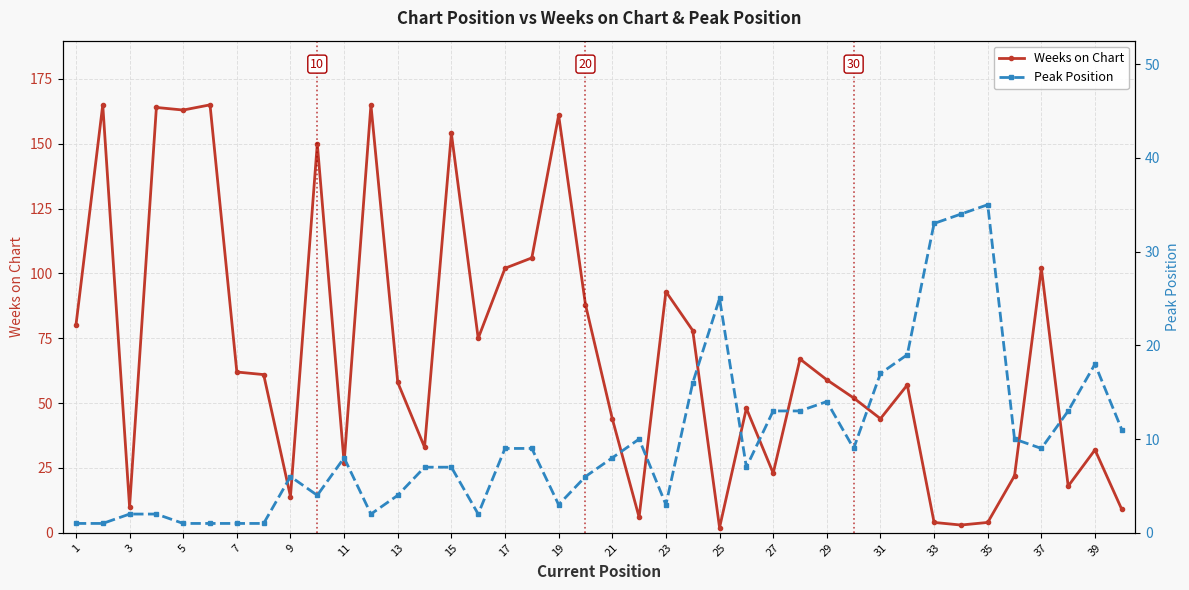

Rank the series by their average value, from lowest to highest.

Peak Position, Weeks on Chart